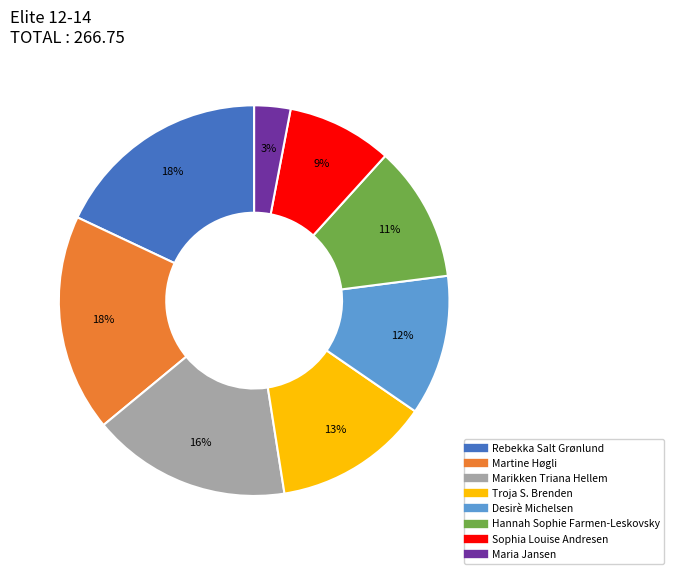

How many segments does this pie chart have?

8